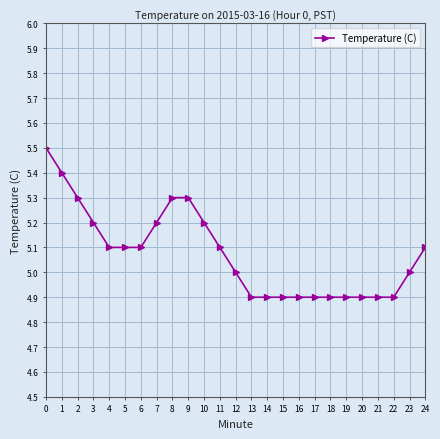

What is the change in value from 2 to 17?

-0.4